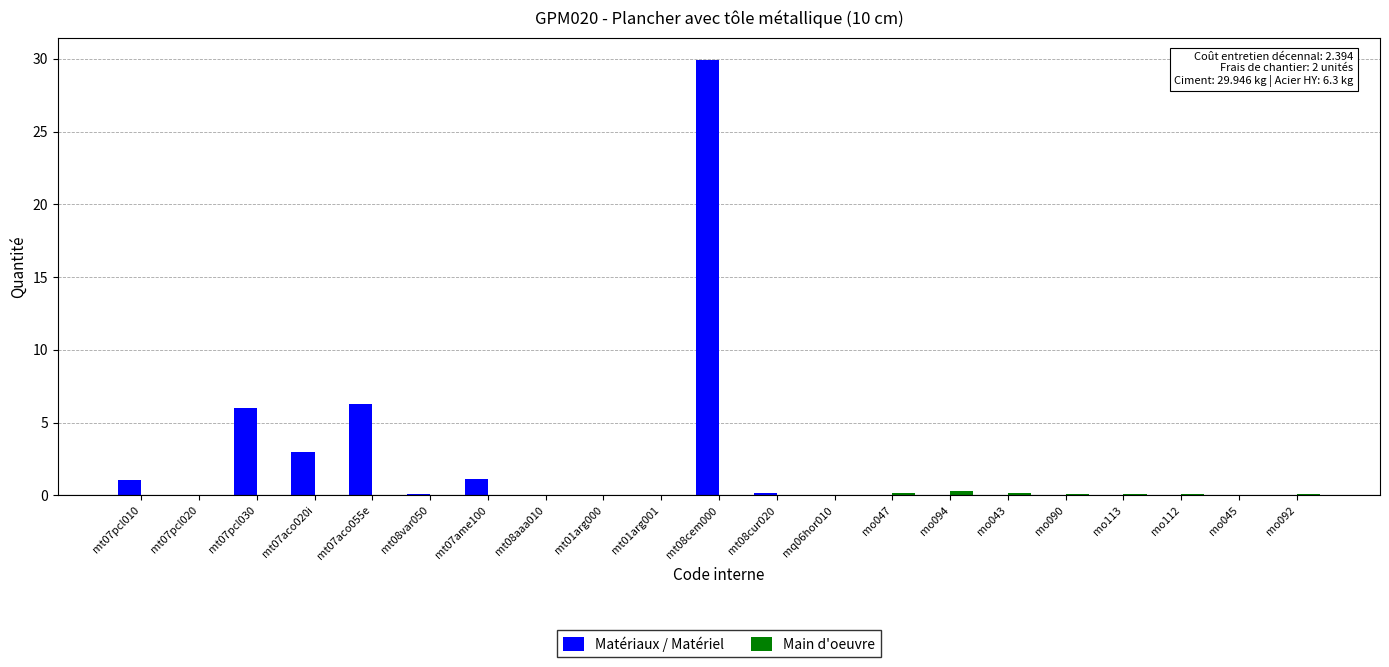

At which label does Matériaux / Matériel reach its peak?

mt08cem000